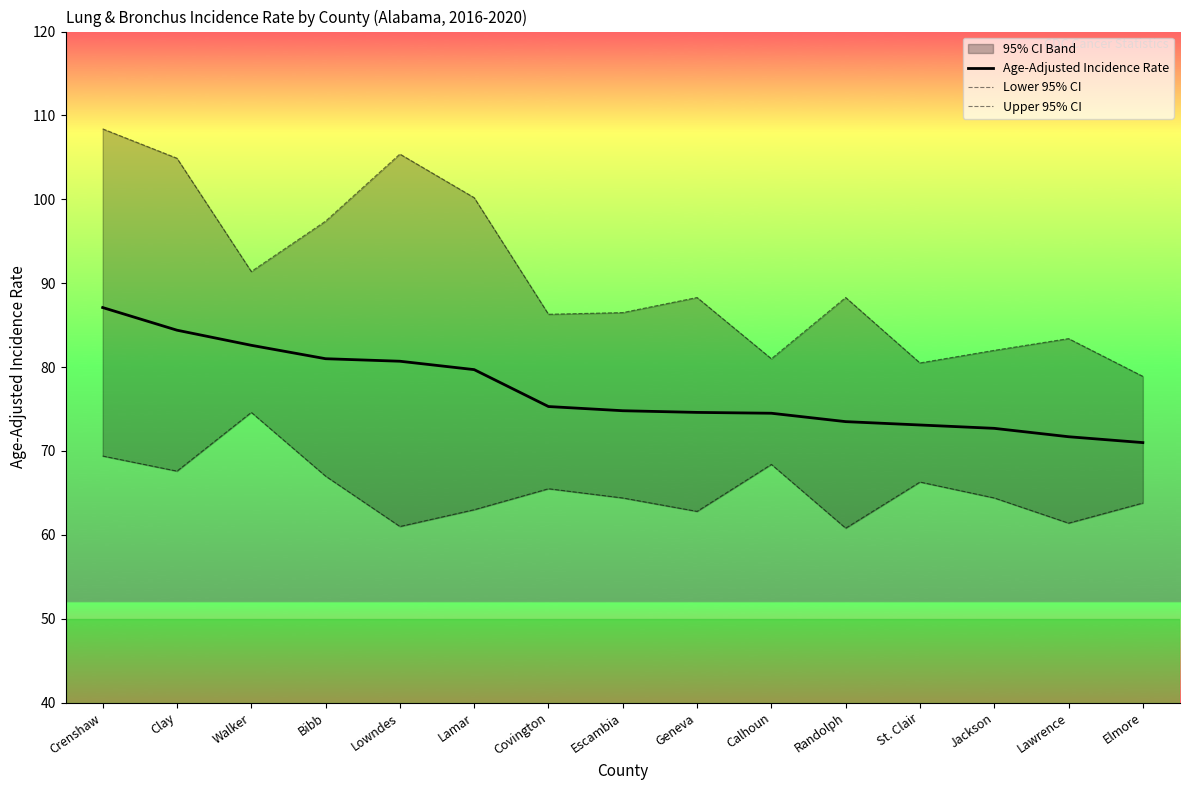

True or false: Upper 95% CI and Lower 95% CI intersect in this chart.

False